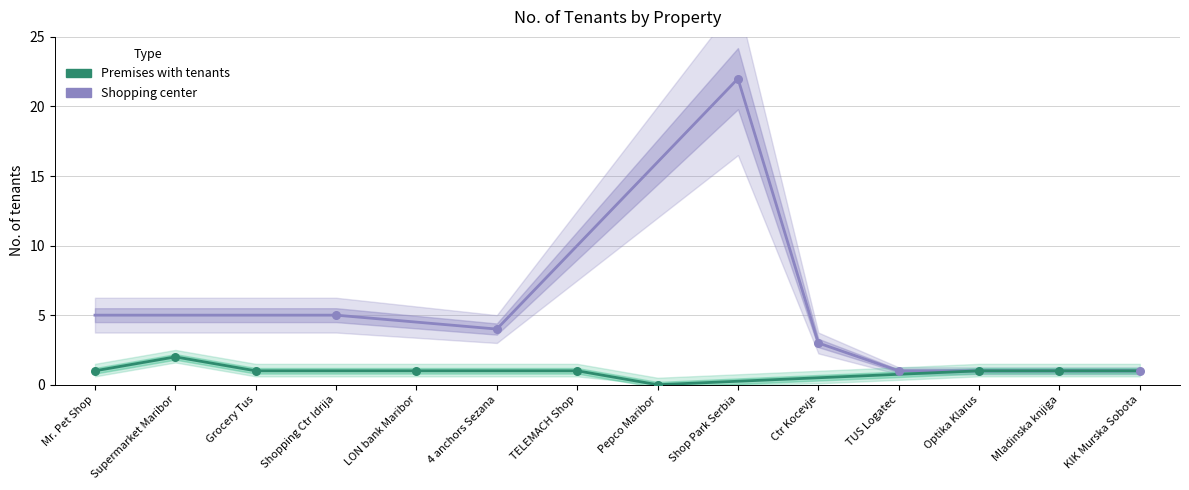

Is the value of Shopping center at Shopping Ctr Idrija greater than the value of Premises with tenants at 4 anchors Sezana?

Yes